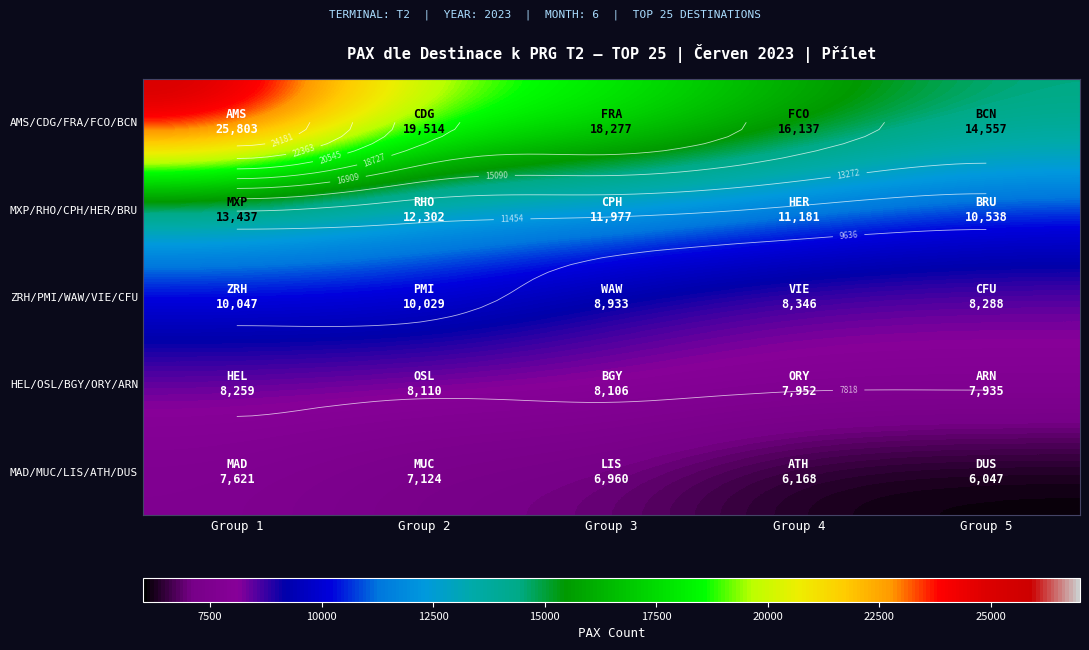

What is the sum of the MAD/MUC/LIS/ATH/DUS values at Group 5 and Group 3?

13007